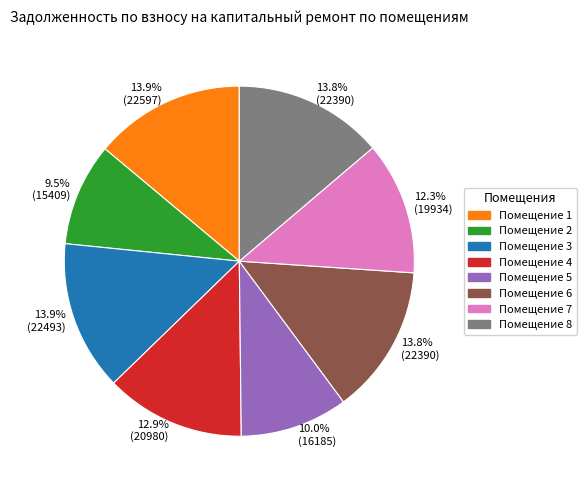

Count the number of slices in the pie.

8